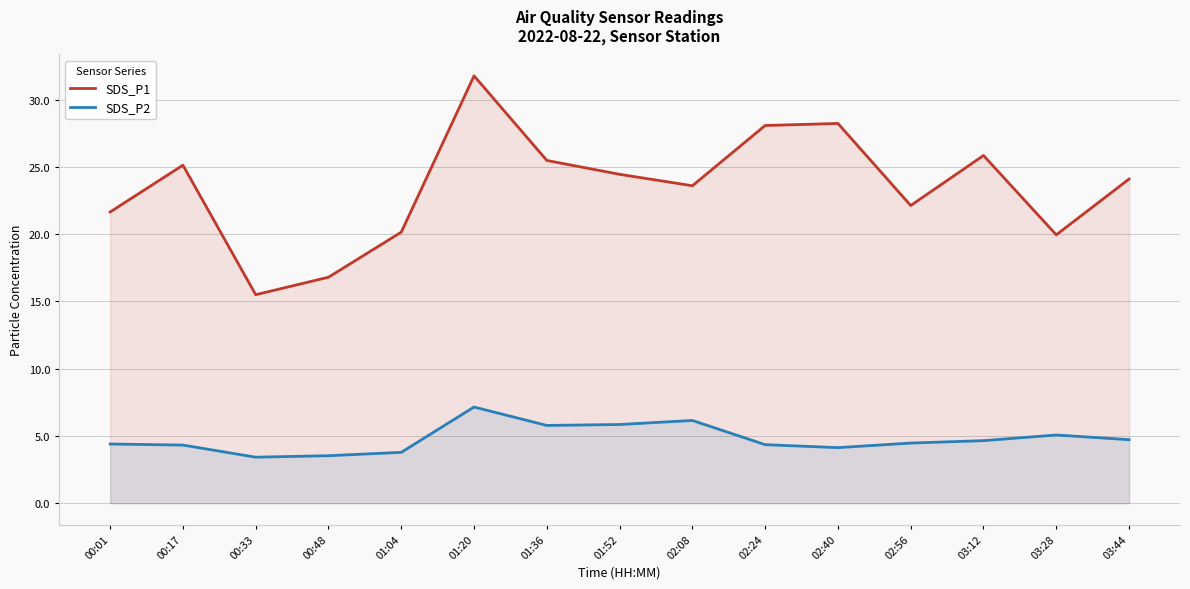

What is the total value across all series at 02:08?

29.8